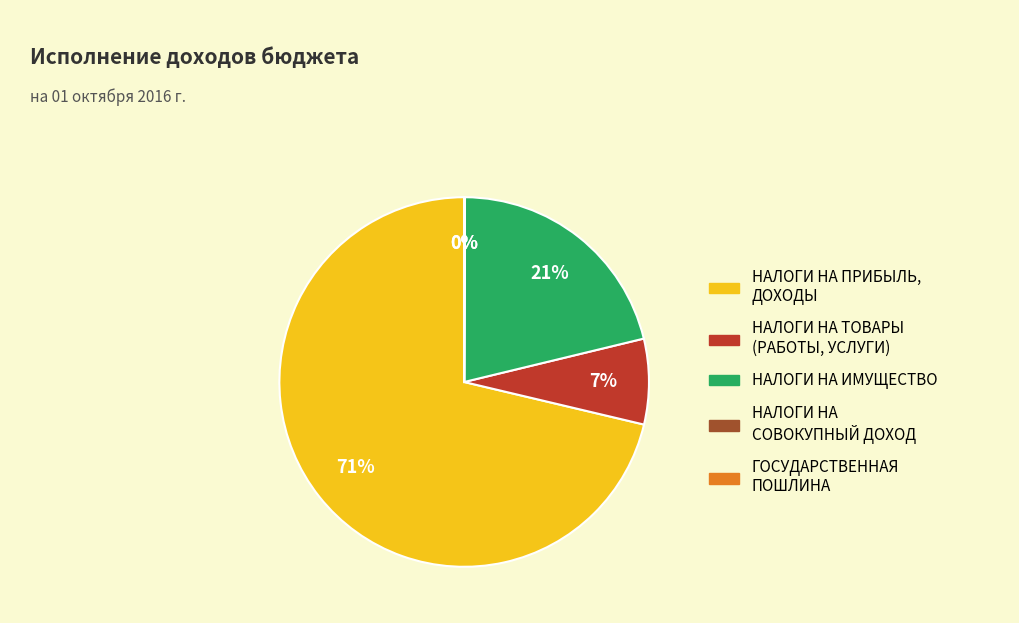

Is there a majority slice in this chart?

Yes